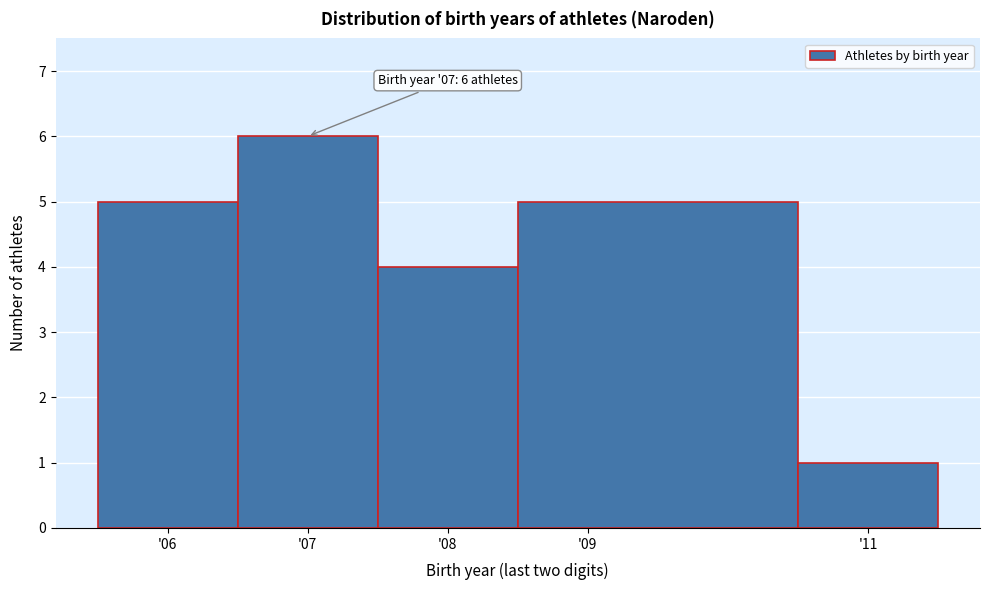

Which range on the x-axis has the tallest bar?

6.5 to 7.5